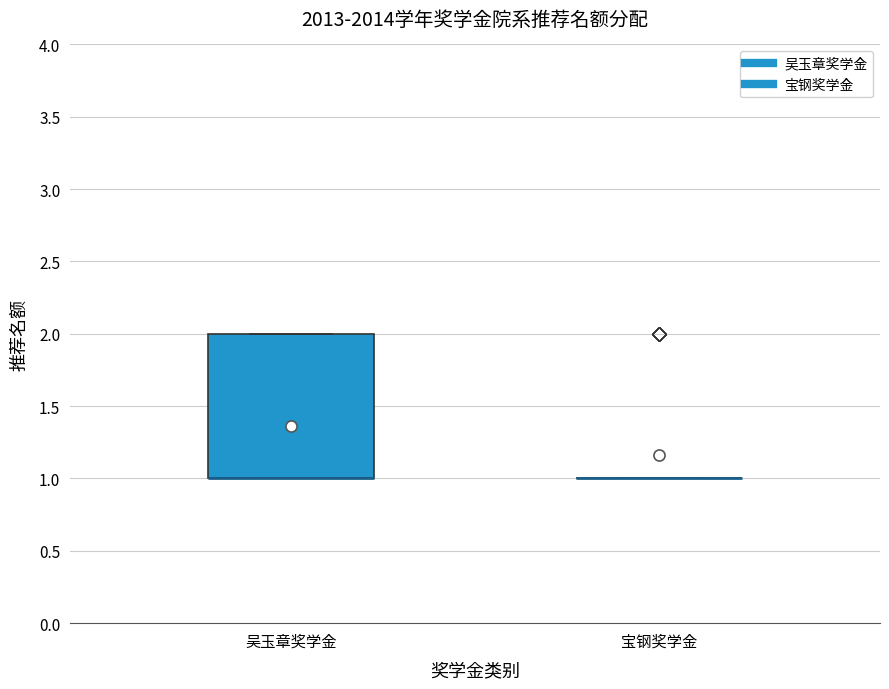

Reading left to right, transcribe this box plot: for each box, give where its median line is, the range the box spans, and where its two whiskers end, as read against the y-axis. The values are not printed on the chart, so give them approximately, as read against the axis.

吴玉章奖学金: median 1 (drawn on the box's lower edge), box 1 to 2, whiskers 1 to 2
宝钢奖学金: box collapsed to a line at 1, whiskers 1 to 1